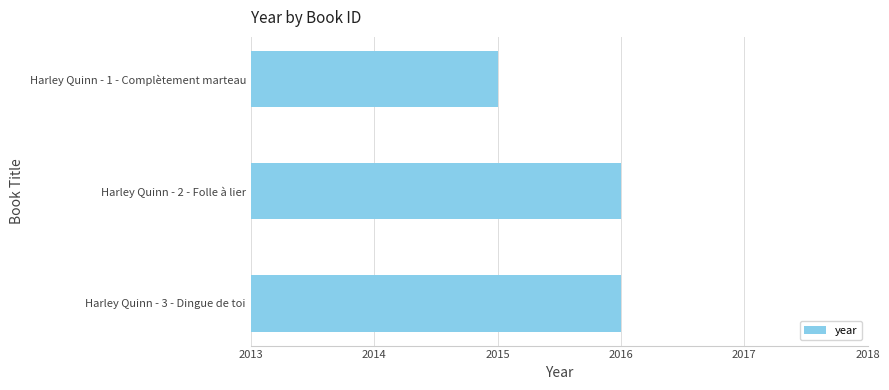

What is the greatest value displayed?

2016